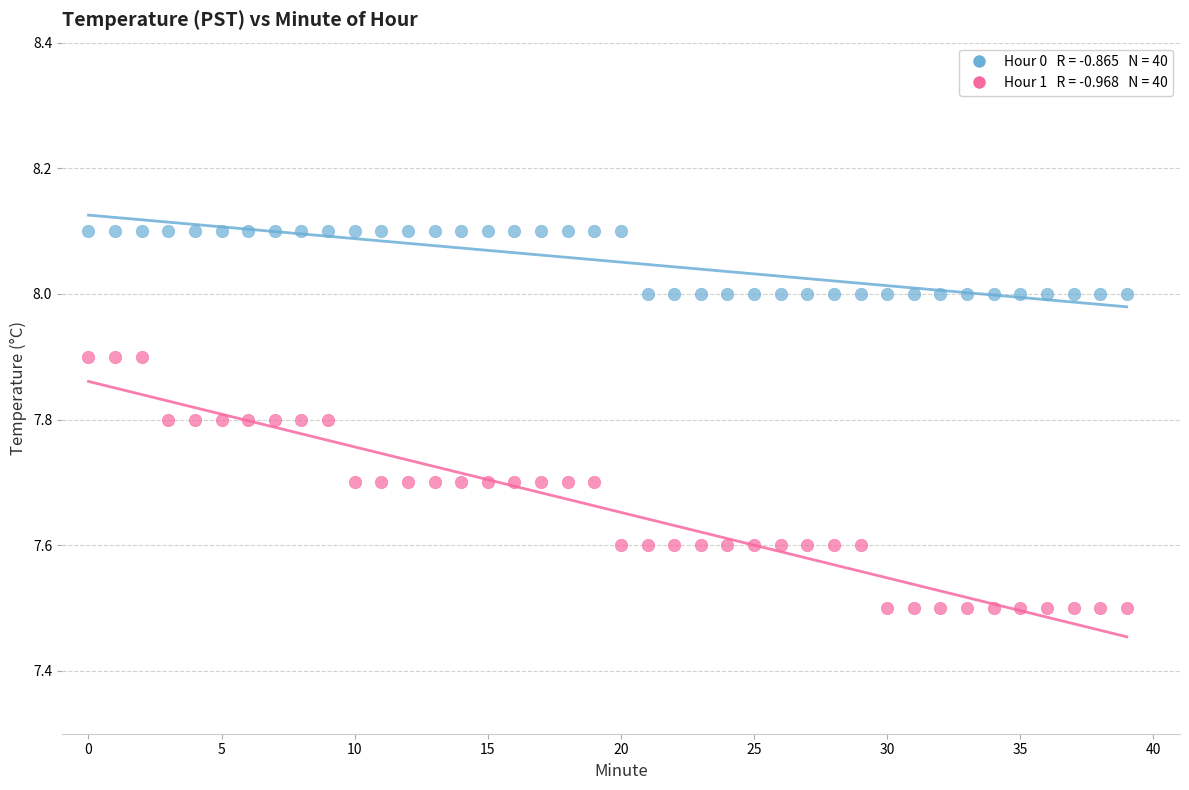

Across all data points, what is the range of Y values (max minus min)?

0.6